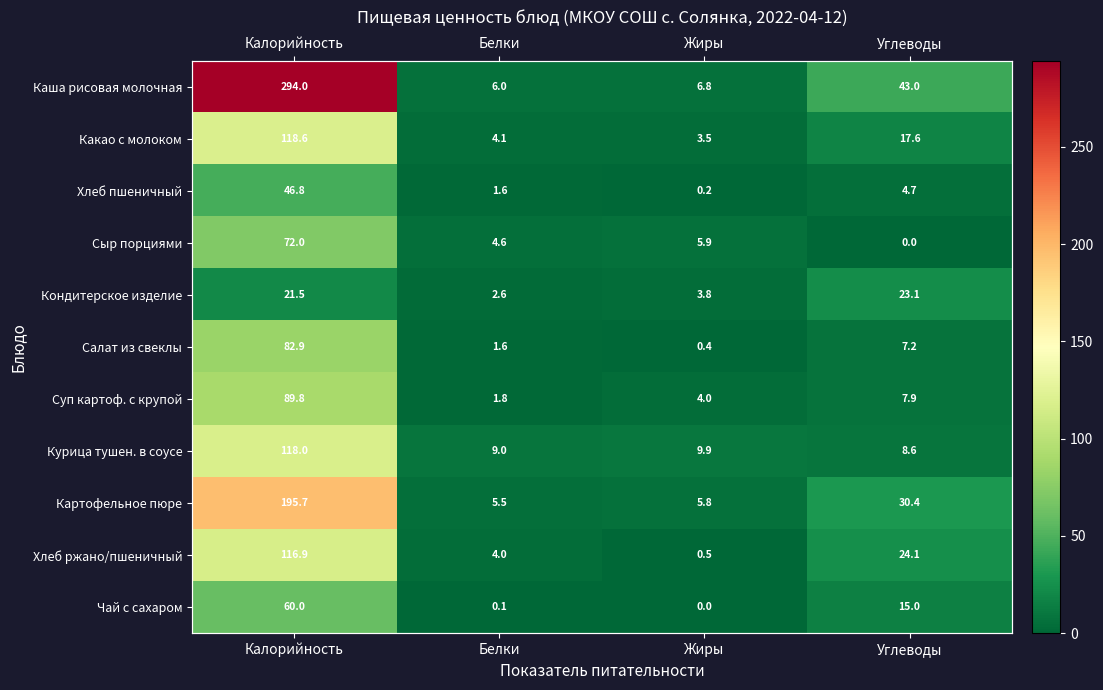

At Углеводы, list the series in order from largest to smallest.

Каша рисовая молочная, Картофельное пюре, Хлеб ржано/пшеничный, Кондитерское изделие, Какао с молоком, Чай с сахаром, Курица тушен. в соусе, Суп картоф. с крупой, Салат из свеклы, Хлеб пшеничный, Сыр порциями